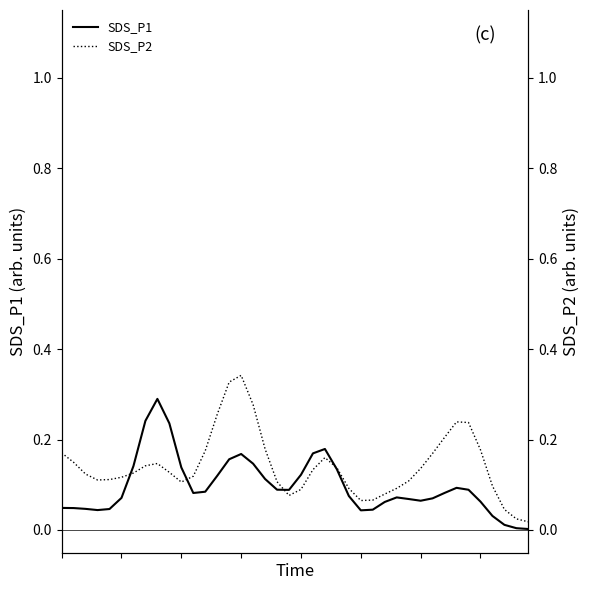

At which label is SDS_P2 closest to 0?

39